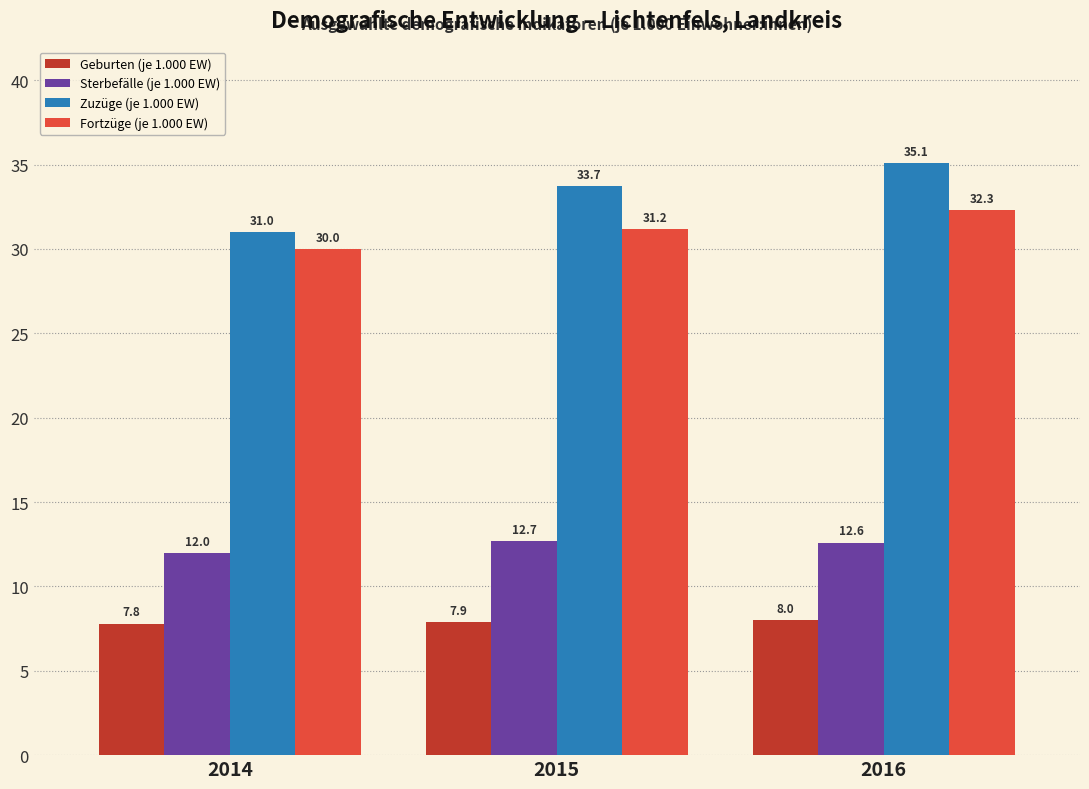

Reading right to left, extract all data points from this chart.

Geburten (je 1.000 EW): 8.0	7.9	7.8
Sterbefälle (je 1.000 EW): 12.6	12.7	12.0
Zuzüge (je 1.000 EW): 35.1	33.7	31.0
Fortzüge (je 1.000 EW): 32.3	31.2	30.0